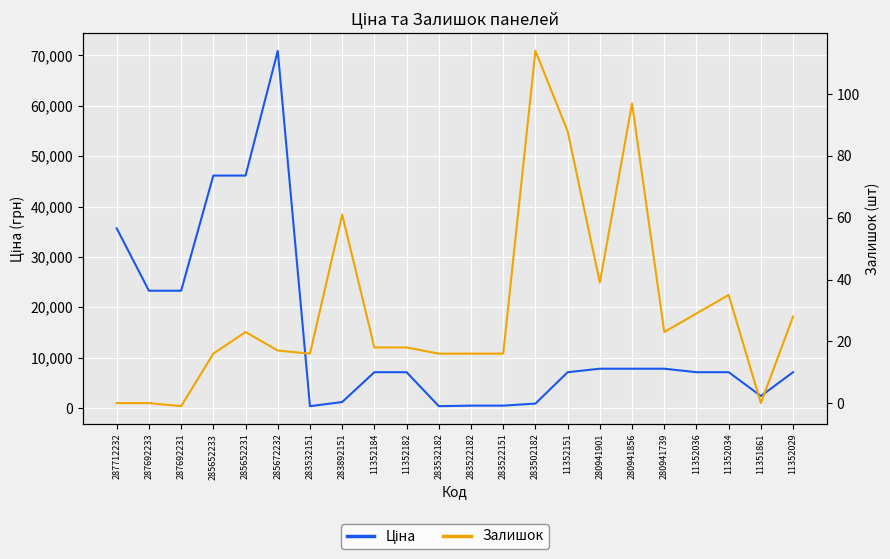

What is the total value across all series at 283892151?

1235.7